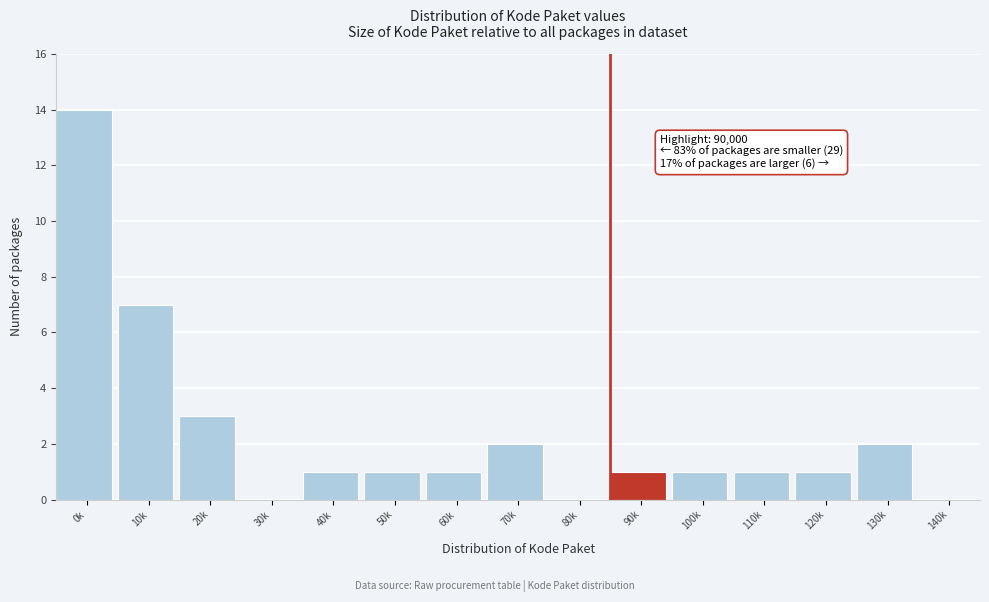

Reading left to right, transcribe all the data shown in this chart.

0k=14	10k=7	20k=3	30k=0	40k=1	50k=1	60k=1	70k=2	80k=0	90k=1	100k=1	110k=1	120k=1	130k=2	140k=0